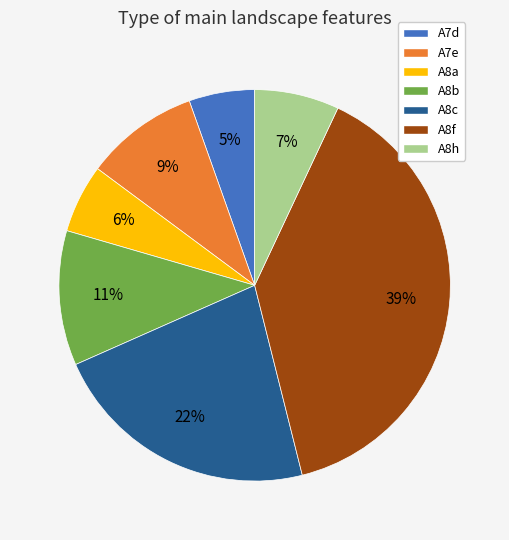

The A7e slice represents 21% of the pie. True or false?

False